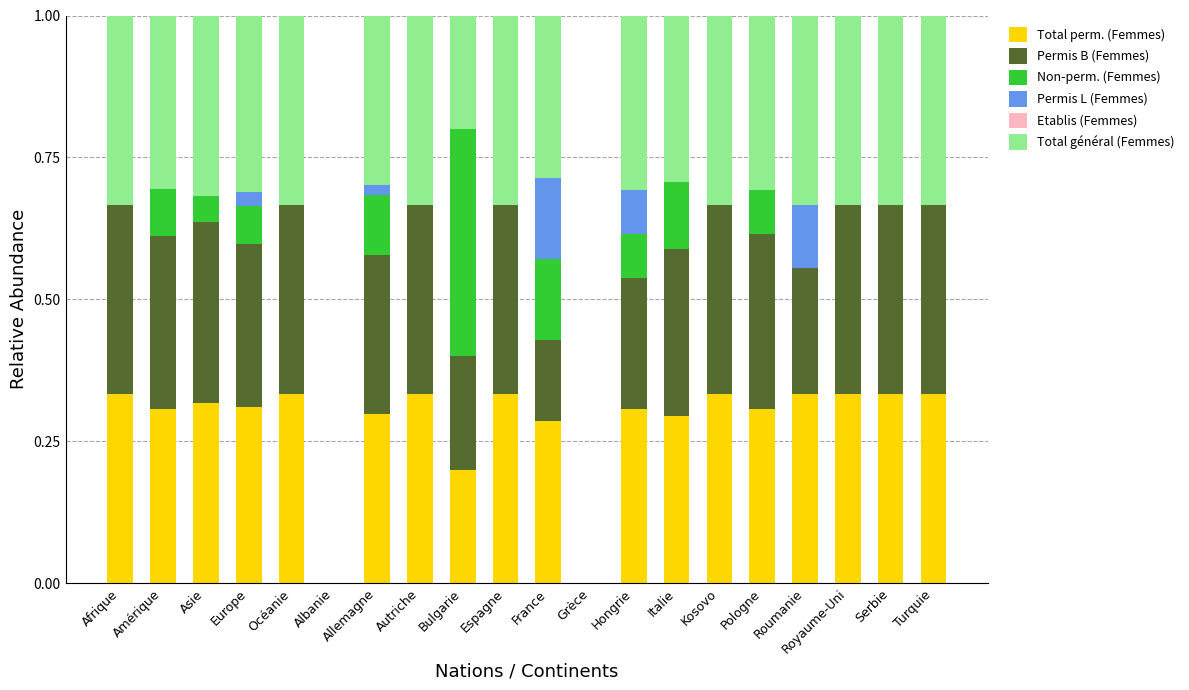

What is the total value across all series at Bulgarie?

1.0